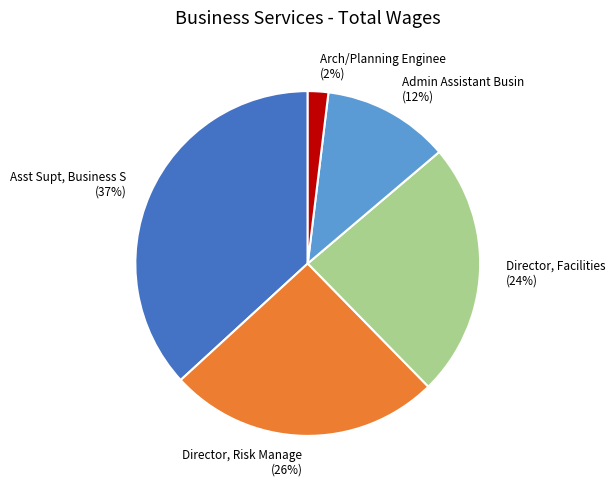

To the nearest percent, what portion does Director, Risk Manage represent?

26%